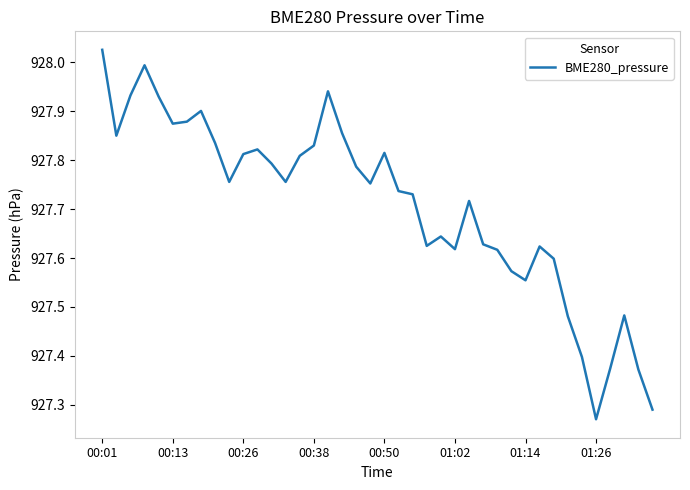

How many interior local peaks (higher than both neighbors) does the data have?

9